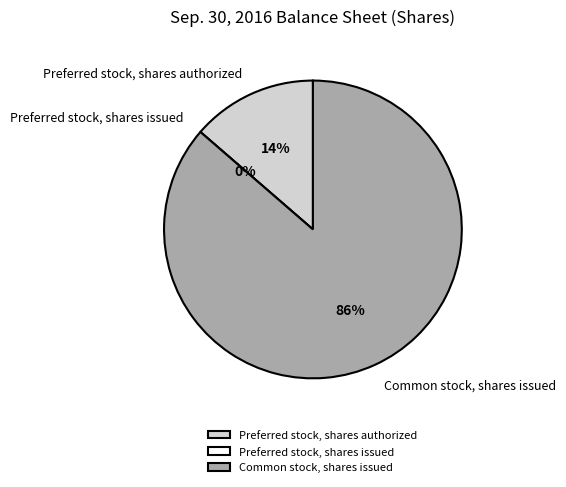

What is the change in value from Preferred stock, shares issued to Common stock, shares issued?

+94964174